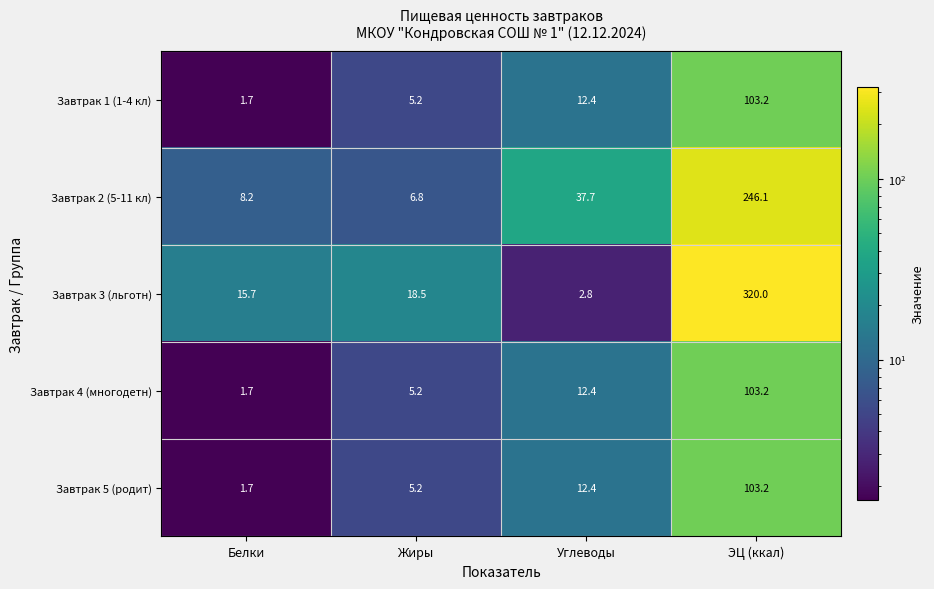

How many values in the Завтрак 4 (многодетн) series are below 12?

2